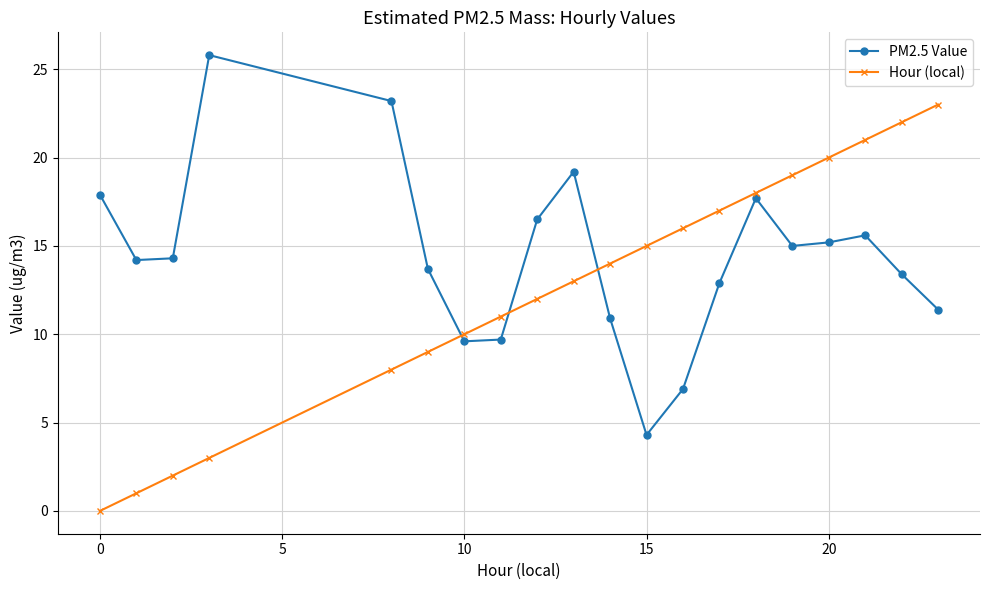

What is the greatest value displayed?

25.8